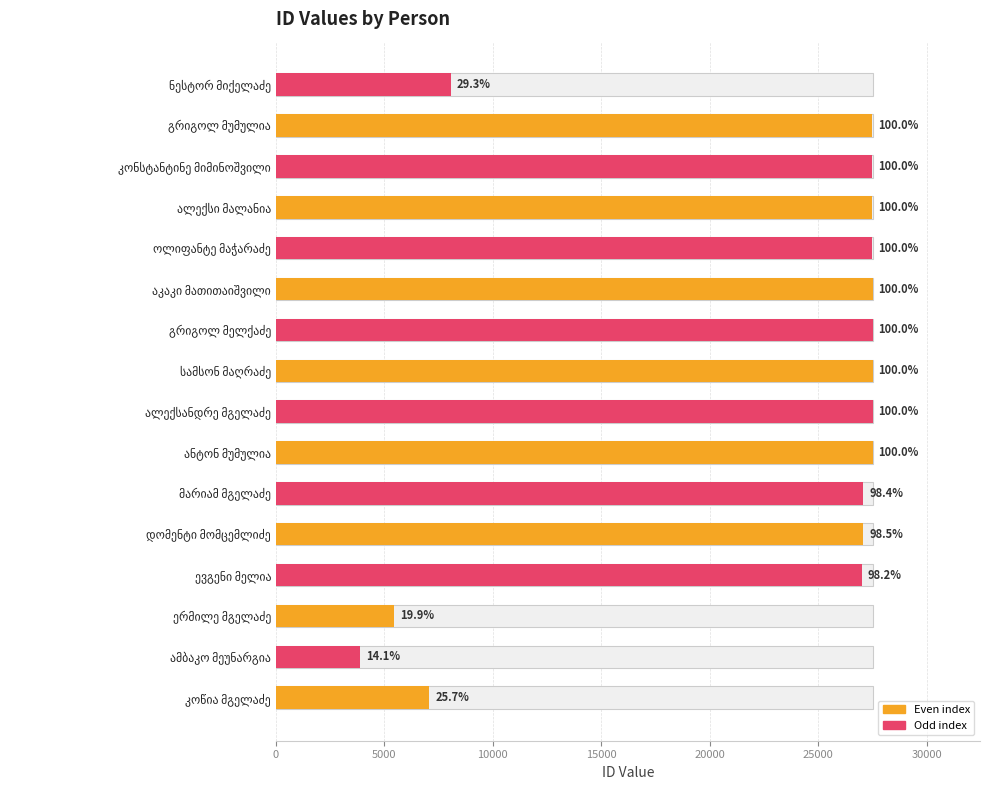

What is the sum of all values?

353222